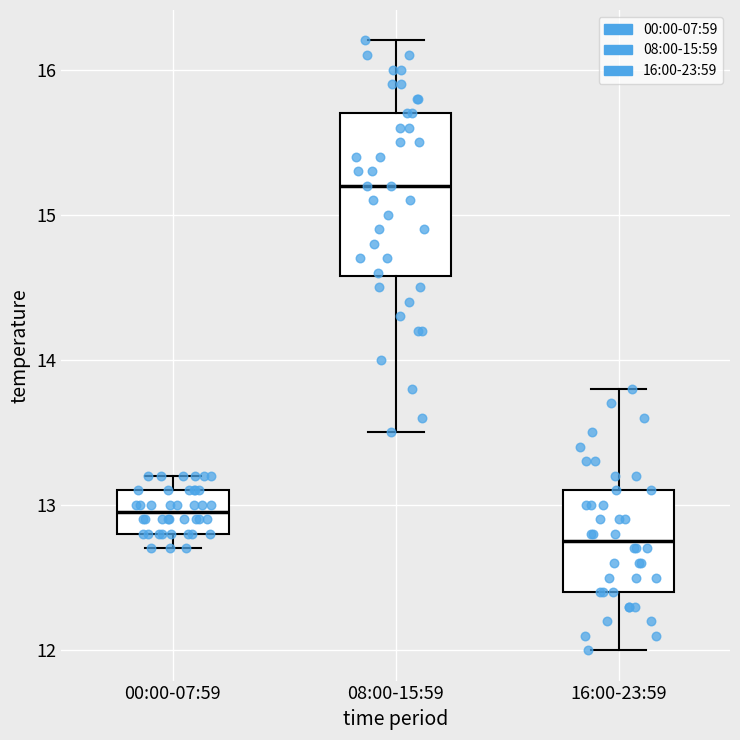

Where does the lower whisker of the box for 08:00-15:59 end on the y-axis? The values are not printed on the chart, so give them approximately, as read against the axis.

13.5